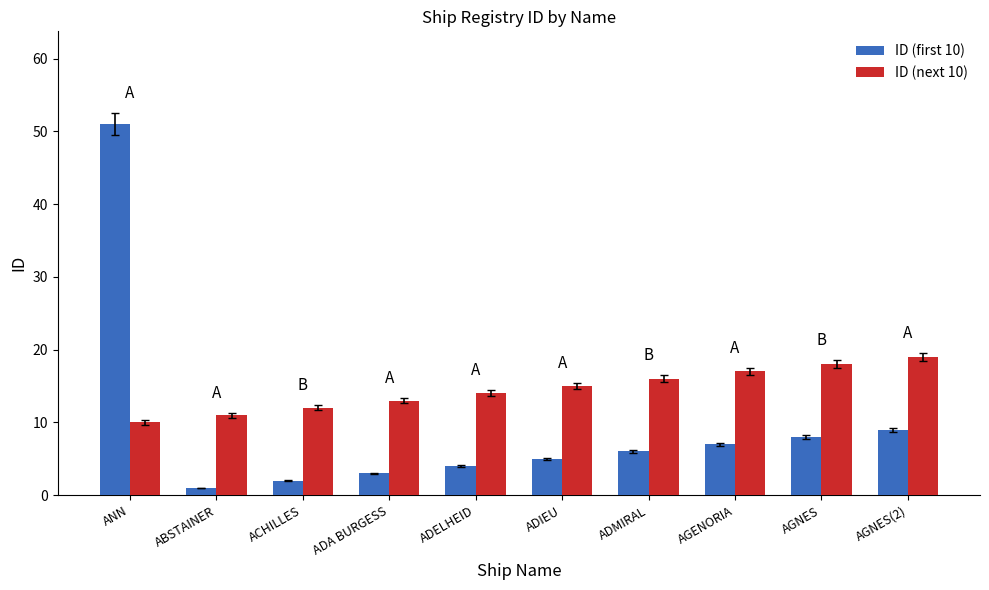

What position from the right is ADIEU?

5